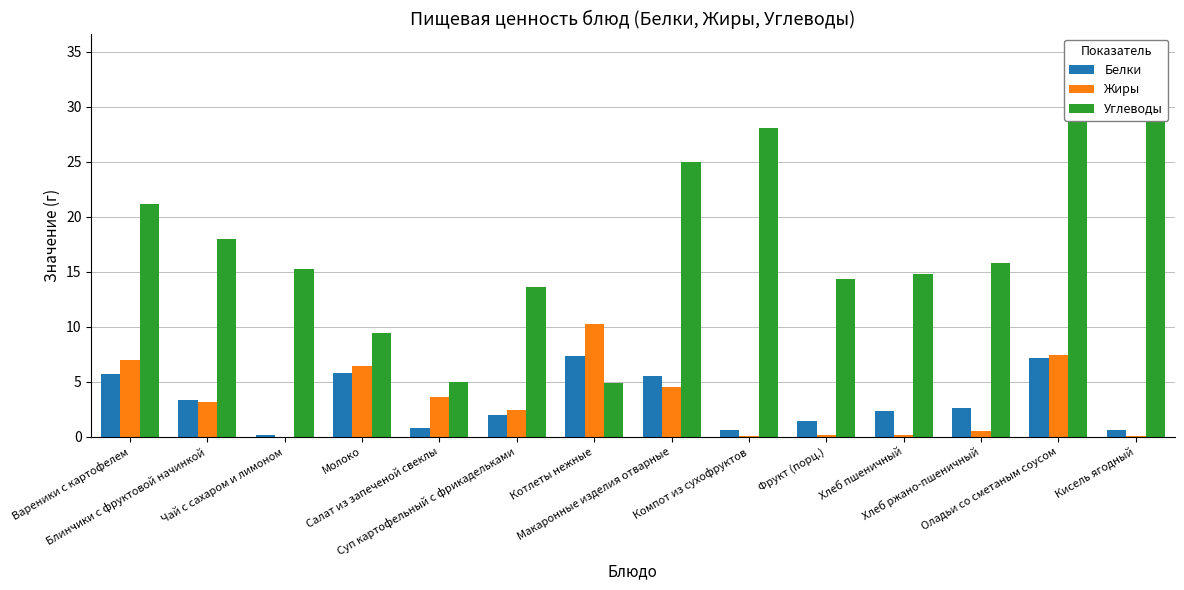

What is the sum of the Углеводы values at Вареники с картофелем and Кисель ягодный?

51.3